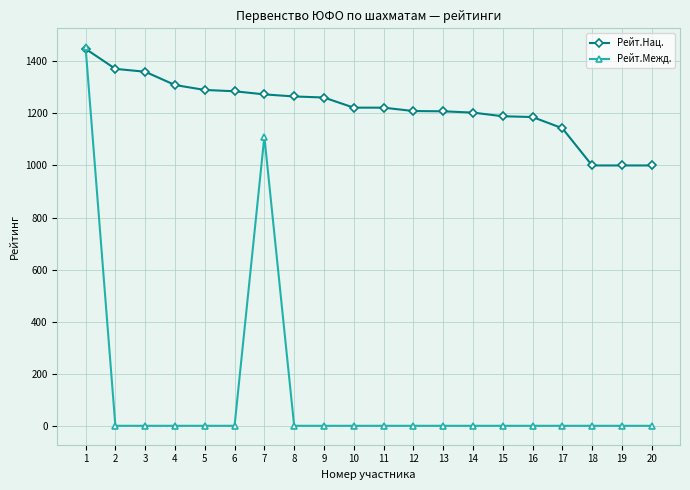

Is the value of Рейт.Нац. at 16 greater than the value of Рейт.Межд. at 15?

Yes